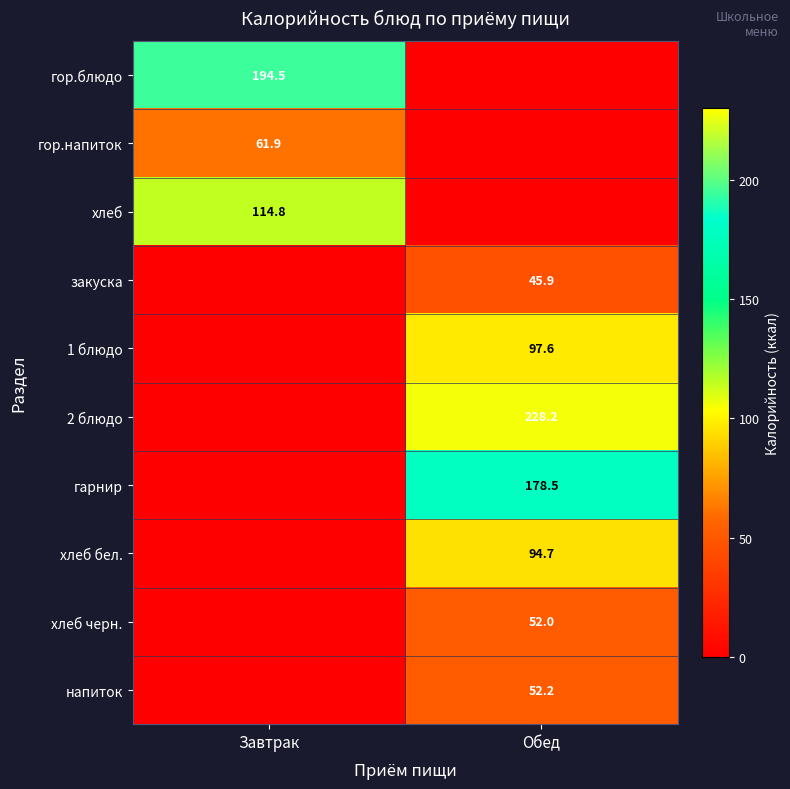

Is it true that гор.блюдо equals 194.5 at Завтрак?

True